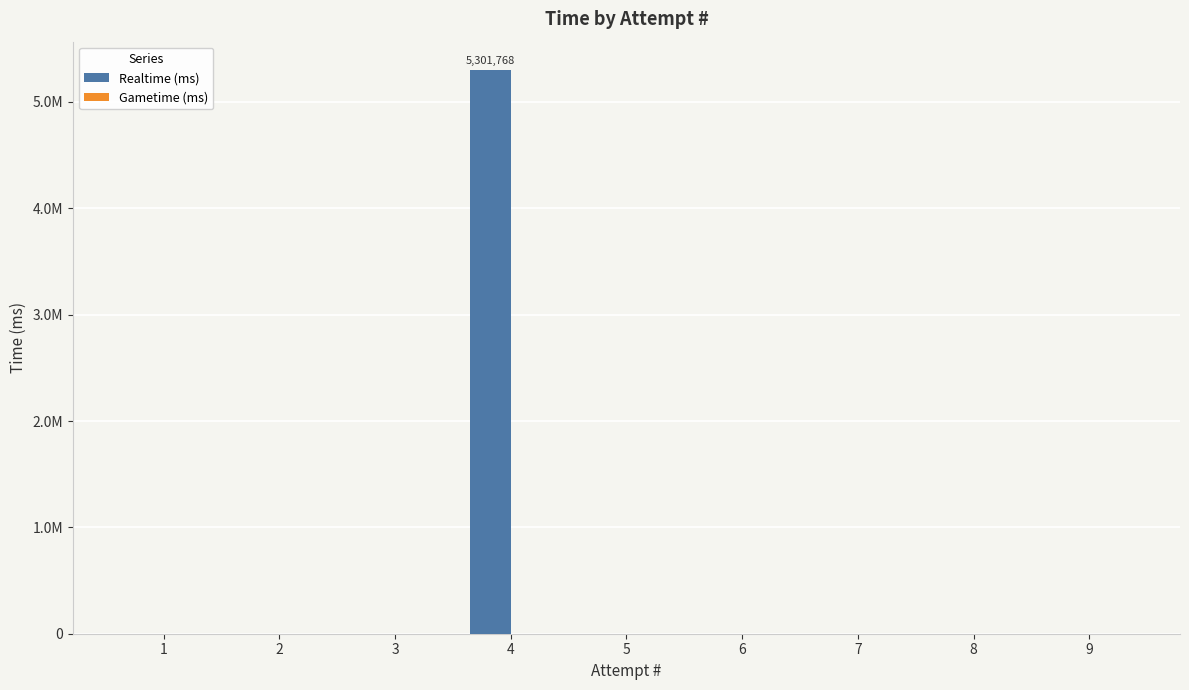

Are the bars horizontal?

No